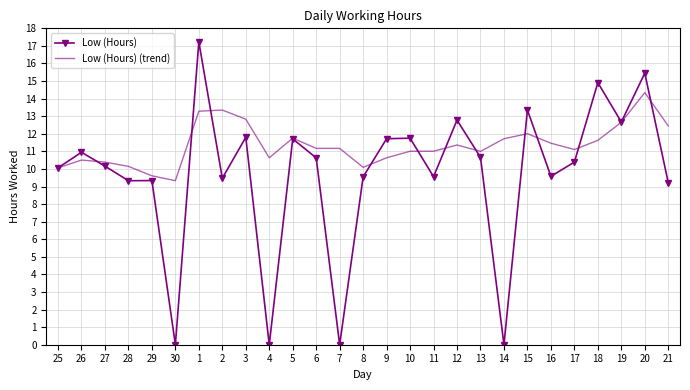

At 30, list the series in order from largest to smallest.

Low (Hours) (trend), Low (Hours)